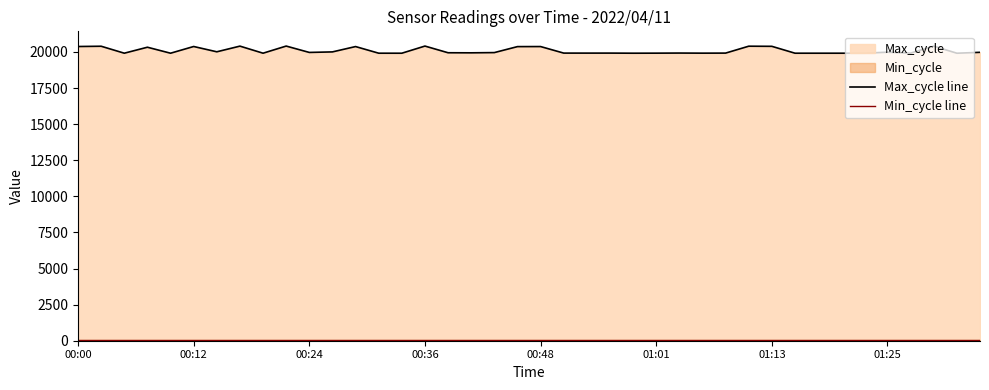

Does the chart display data point markers on the line(s)?

No